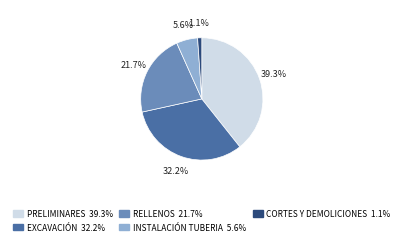

True or false: INSTALACIÓN TUBERIA accounts for 6% of the total.

True